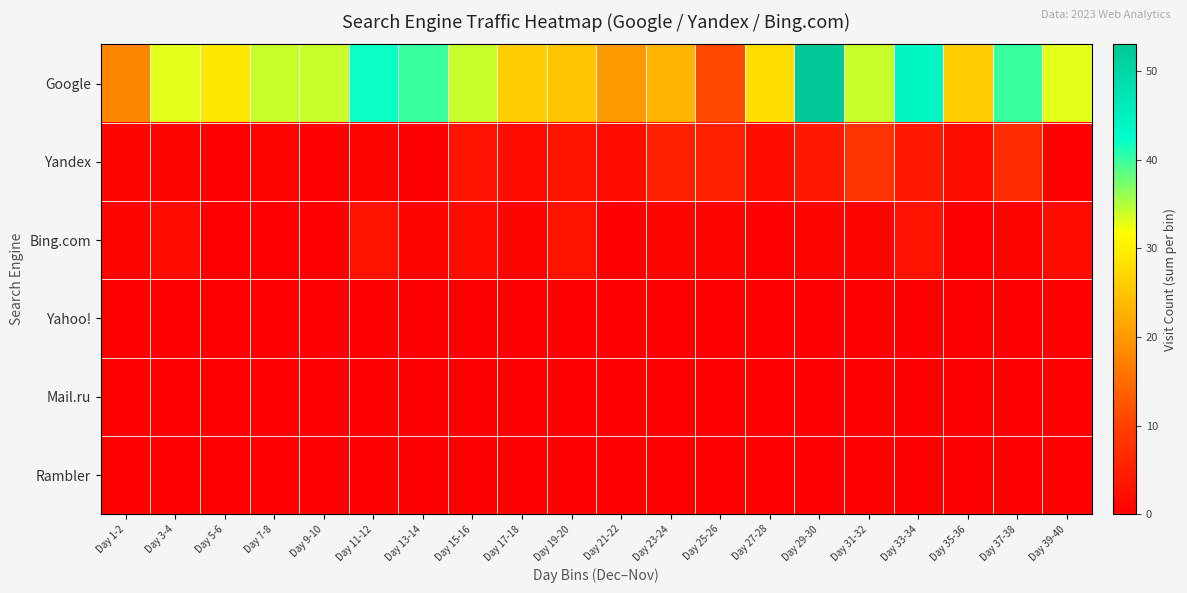

What is the total value across all series at Day 25-26?

17